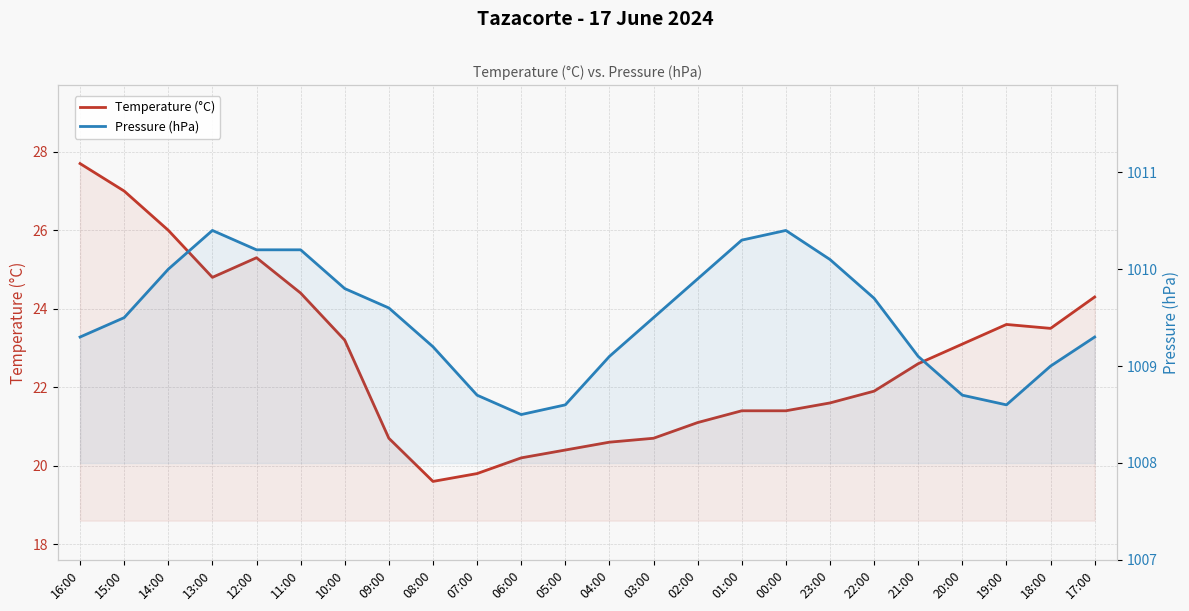

Reading left to right, extract all data points from this chart.

Temperature (°C): 16:00=27.7	15:00=27.0	14:00=26.0	13:00=24.8	12:00=25.3	11:00=24.4	10:00=23.2	09:00=20.7	08:00=19.6	07:00=19.8	06:00=20.2	05:00=20.4	04:00=20.6	03:00=20.7	02:00=21.1	01:00=21.4	00:00=21.4	23:00=21.6	22:00=21.9	21:00=22.6	20:00=23.1	19:00=23.6	18:00=23.5	17:00=24.3
Pressure (hPa): 16:00=1009.3	15:00=1009.5	14:00=1010.0	13:00=1010.4	12:00=1010.2	11:00=1010.2	10:00=1009.8	09:00=1009.6	08:00=1009.2	07:00=1008.7	06:00=1008.5	05:00=1008.6	04:00=1009.1	03:00=1009.5	02:00=1009.9	01:00=1010.3	00:00=1010.4	23:00=1010.1	22:00=1009.7	21:00=1009.1	20:00=1008.7	19:00=1008.6	18:00=1009.0	17:00=1009.3